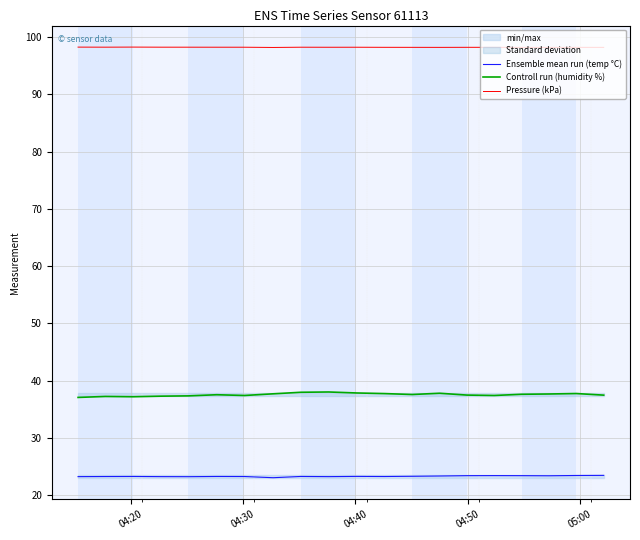

Reading left to right, what are all the values shown in this chart?

Ensemble mean run (temp °C): 23.2	23.3	23.3	23.2	23.2	23.3	23.3	23.1	23.3	23.2	23.3	23.3	23.3	23.4	23.4	23.4	23.4	23.4	23.4	23.5
Controll run (humidity %): 37.1	37.2	37.2	37.3	37.4	37.5	37.4	37.7	38.0	38.0	37.9	37.8	37.6	37.8	37.5	37.4	37.6	37.7	37.8	37.5
Pressure (kPa): 98.3	98.2	98.3	98.2	98.2	98.2	98.2	98.2	98.2	98.2	98.2	98.2	98.2	98.2	98.2	98.2	98.2	98.2	98.2	98.2